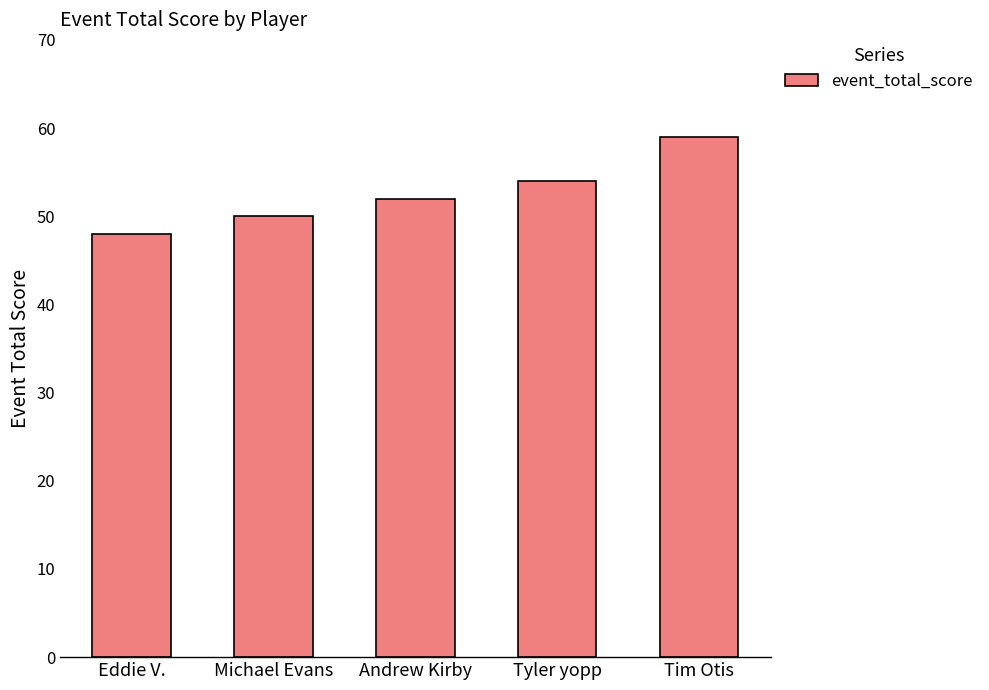

True or false: the data shows 79 at Michael Evans.

False